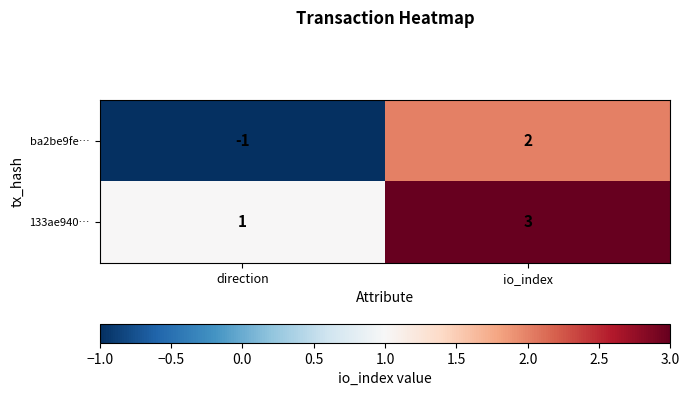

Which category has the lowest value across all series?

direction